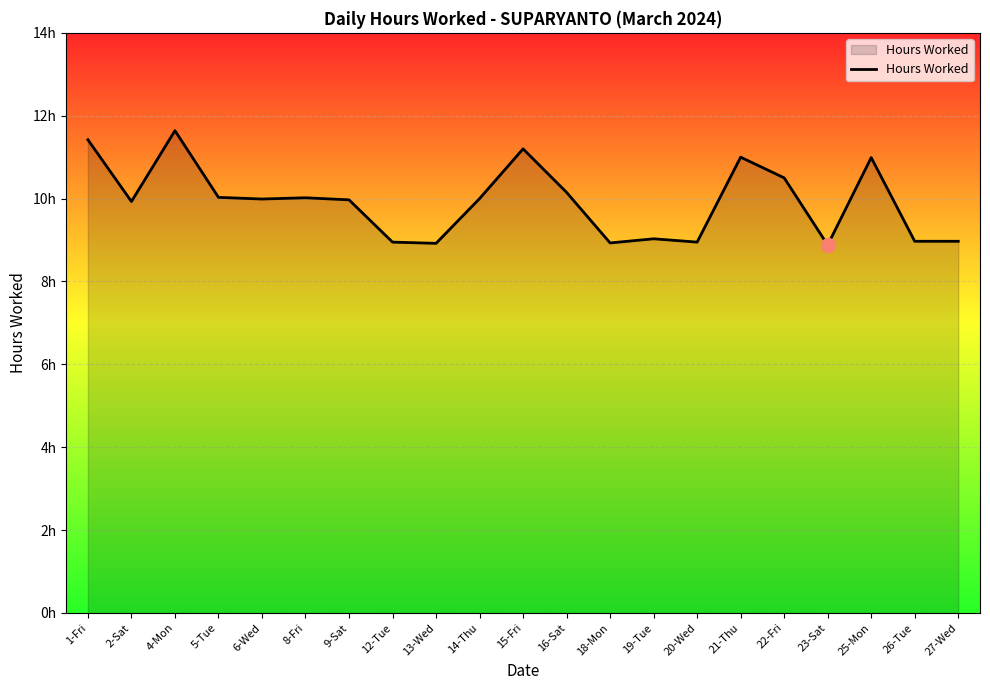

The chart shows a value of 8.9 at 12-Tue. True or false?

True